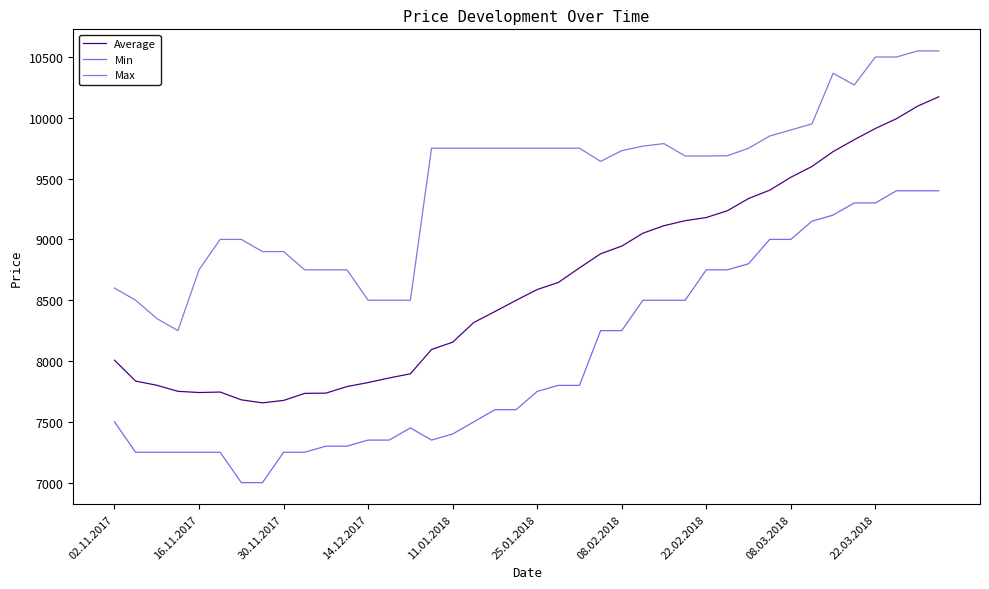

How many values in the Min series are below 7750?

20